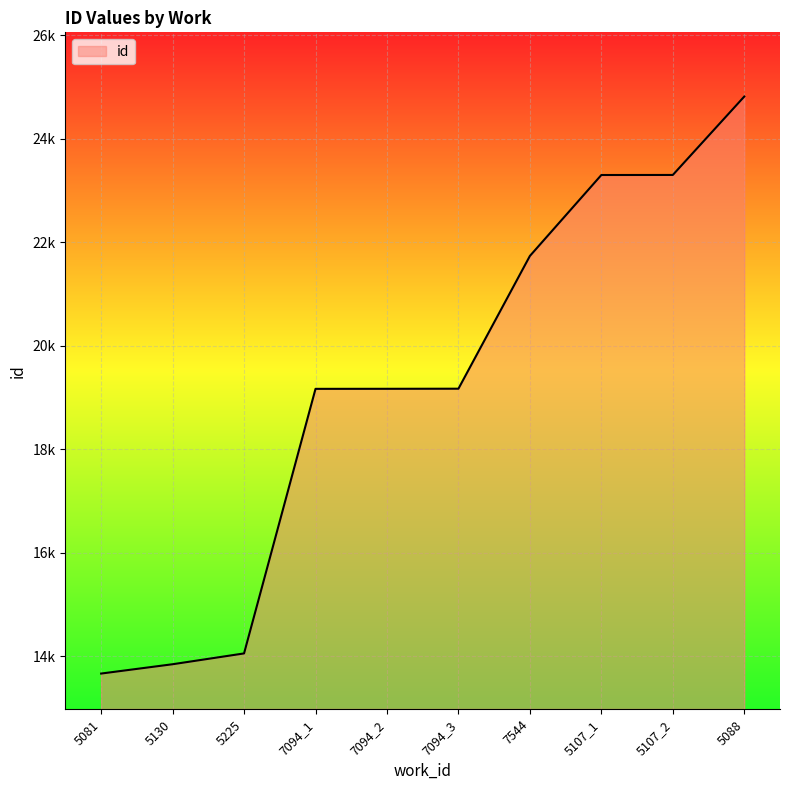

Between 5225 and 5107_2, which is larger?

5107_2